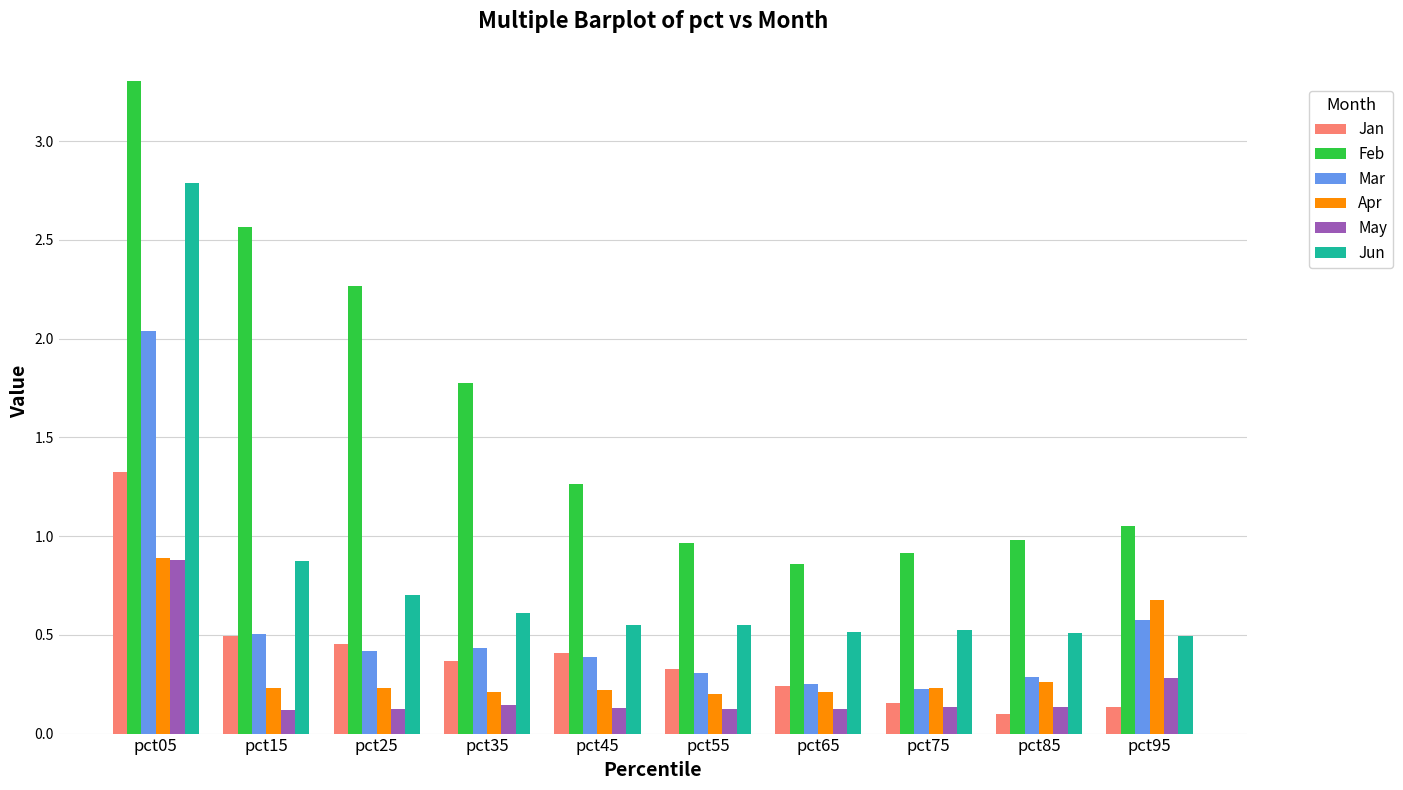

The Jun series shows 0.5 at pct45. True or false?

True